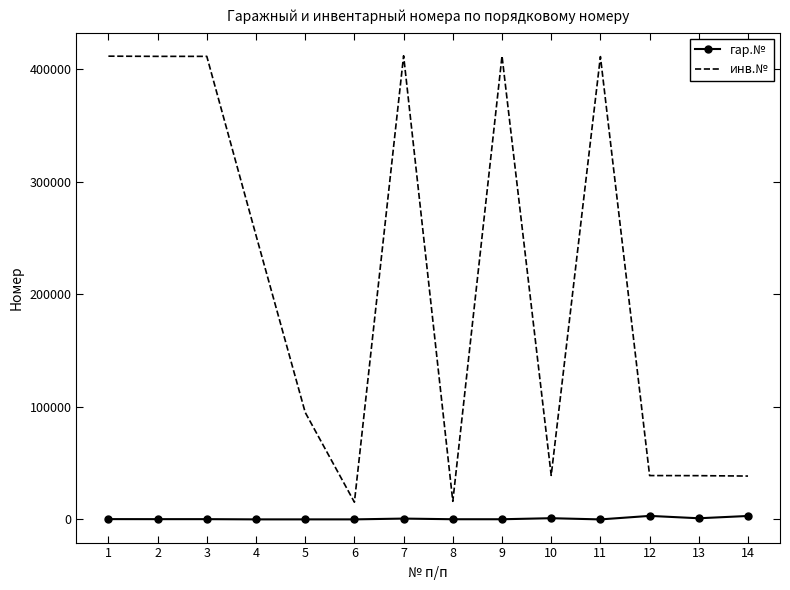

True or false: инв.№ and гар.№ cross at least once.

False